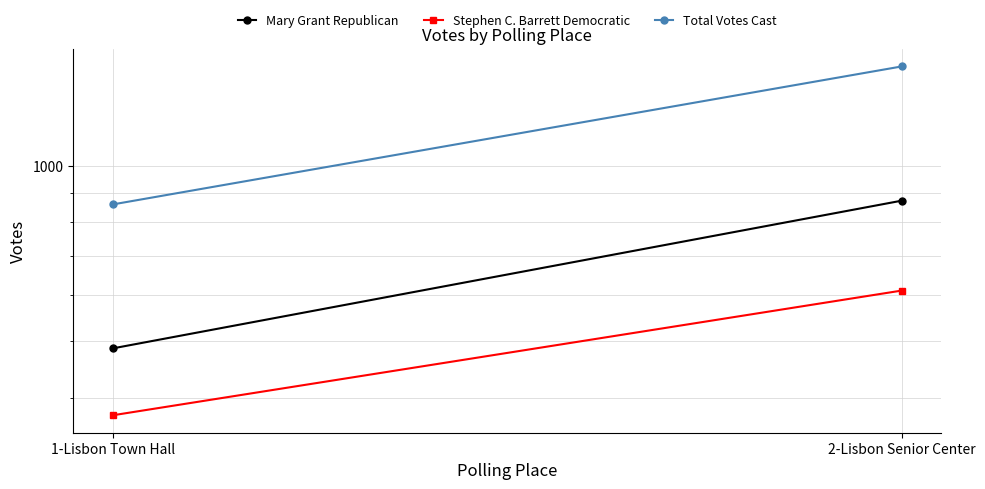

What is the sum of all Total Votes Cast values?

2342